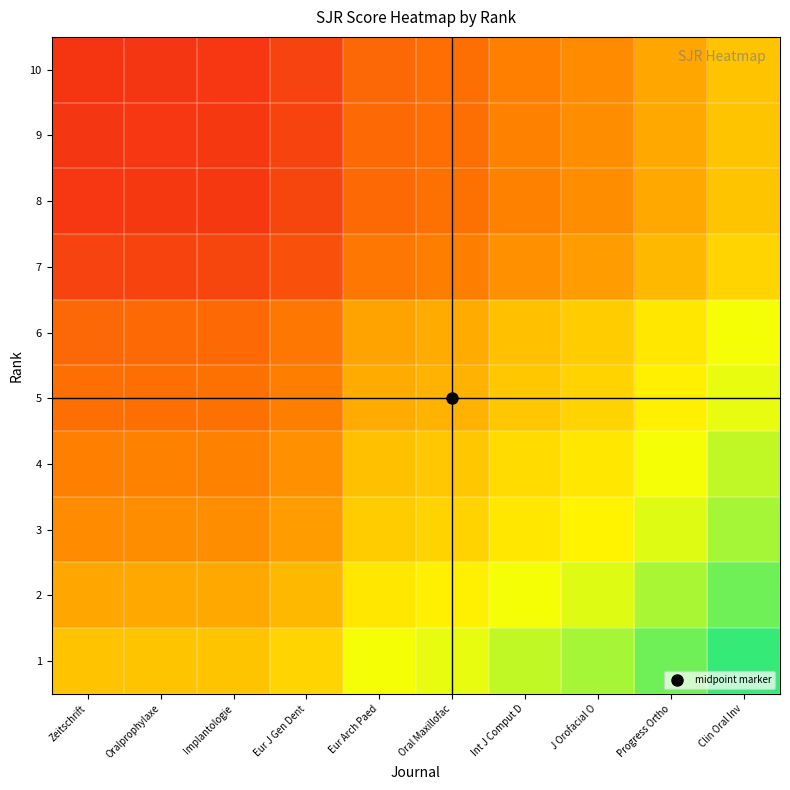

What is the spread (max minus min) of values at Oral Maxillofac?

0.5